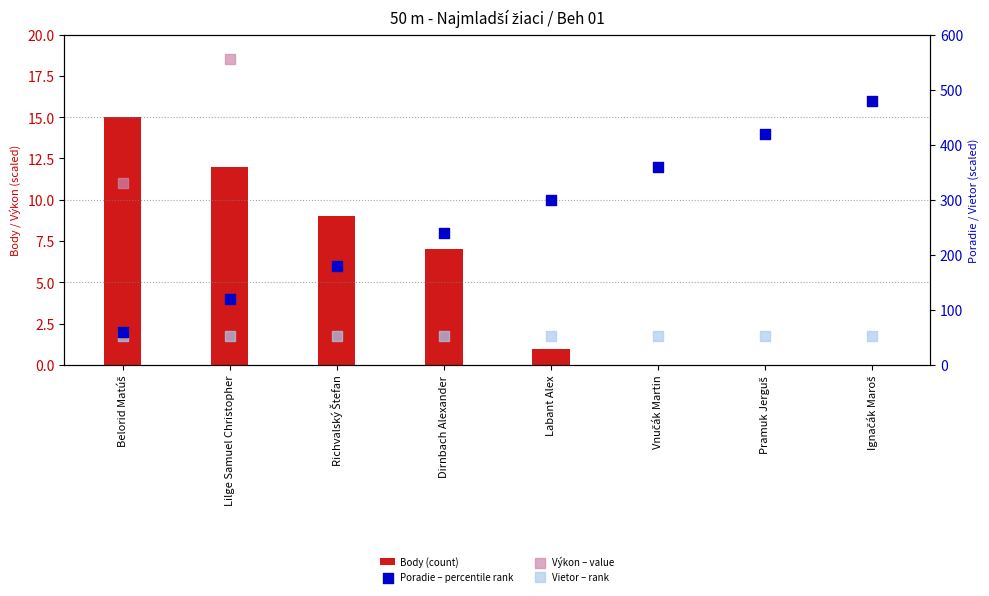

Which series has the largest total across all categories?

Poradie (percentile rank)